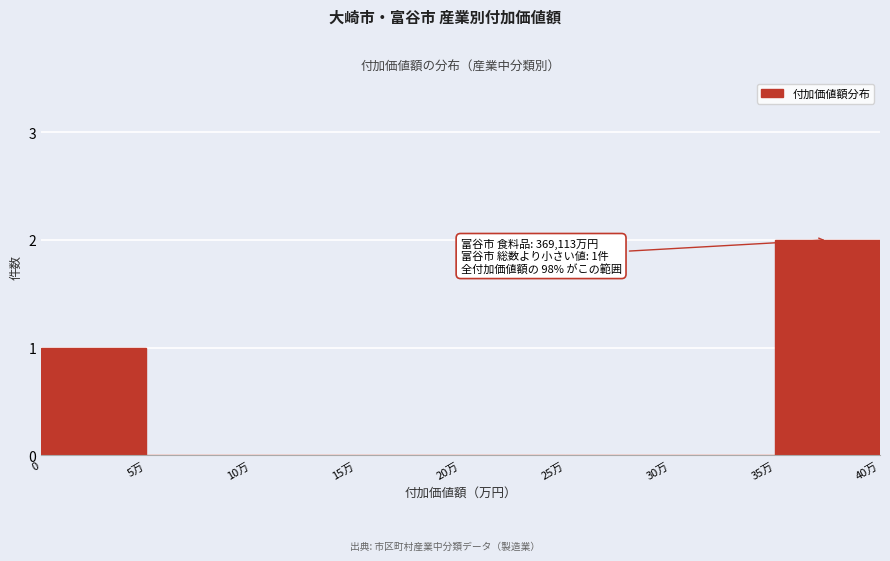

Reading left to right, extract all data points from this chart.

0=1	5万=0	10万=0	15万=0	20万=0	25万=0	30万=0	35万=2